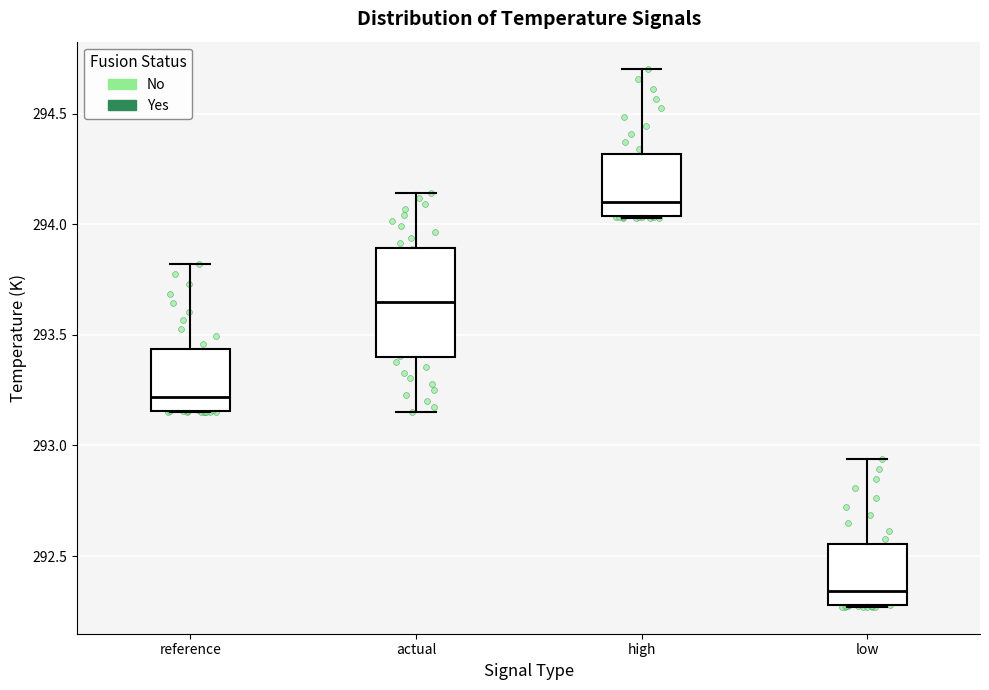

Comparing the boxes themselves (not the whiskers), which one is the tallest?

actual